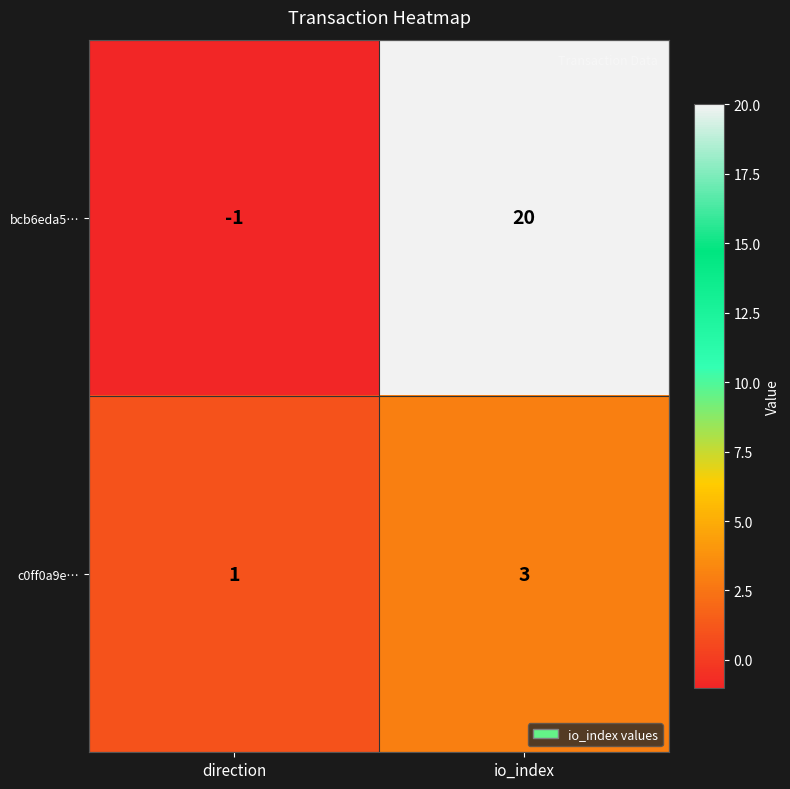

Reading left to right, transcribe all the data shown in this chart.

bcb6eda5…: -1	20
c0ff0a9e…: 1	3